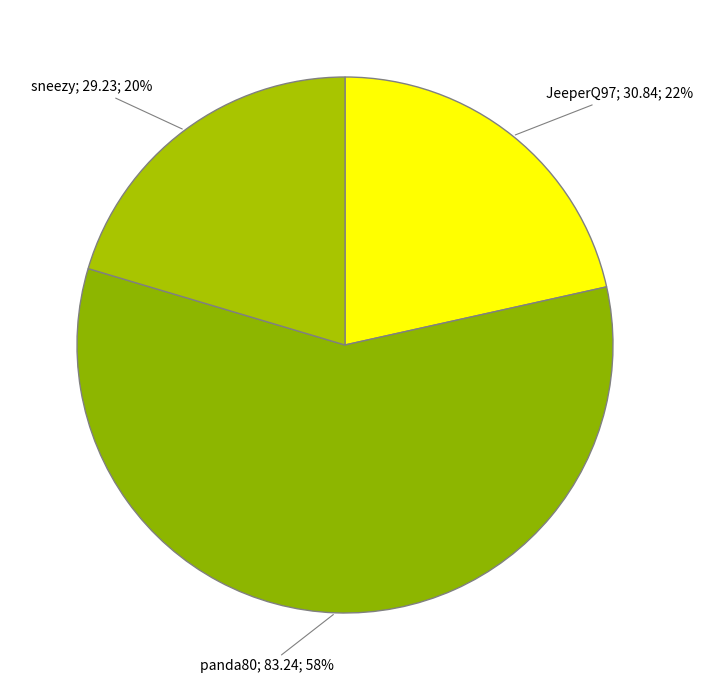

Count the number of slices in the pie.

3